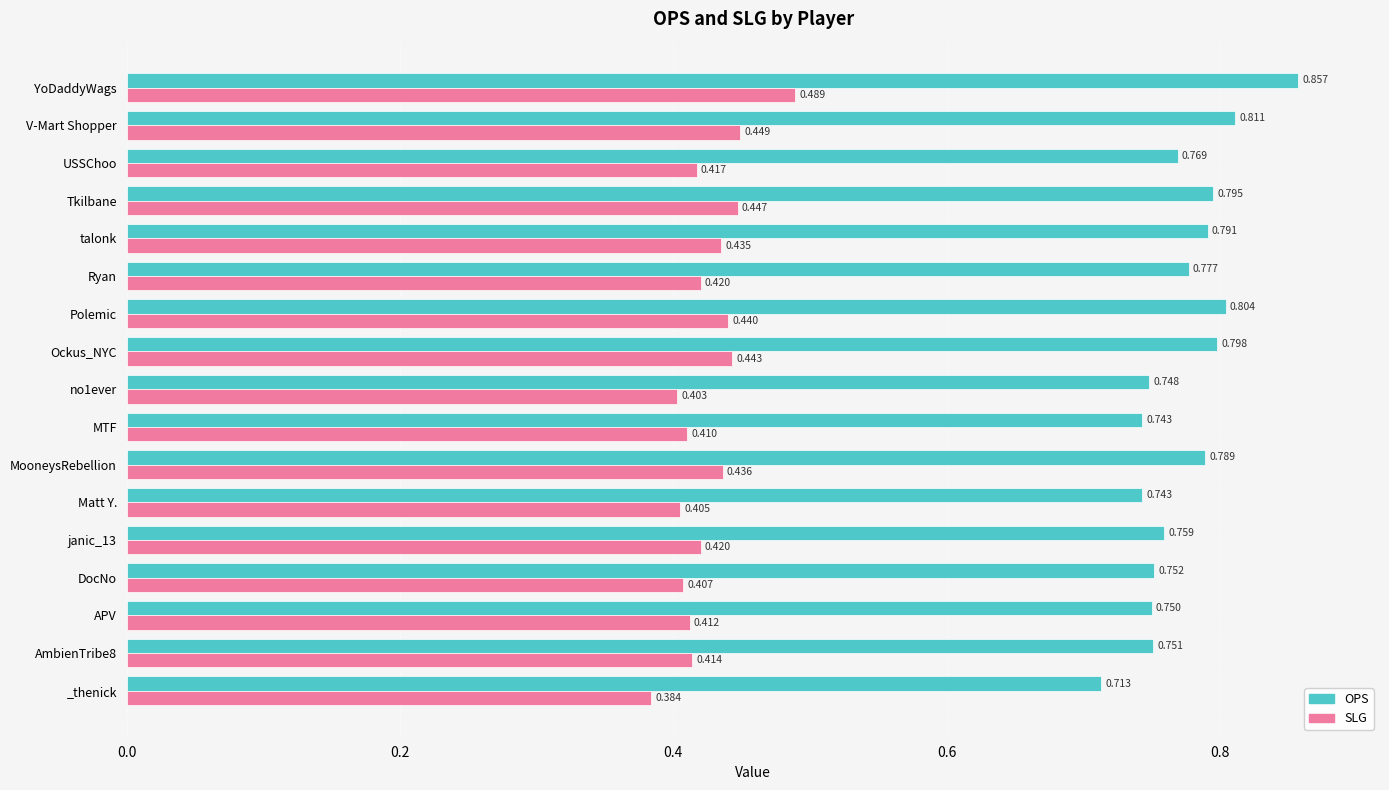

At which label does OPS reach its minimum?

_thenick